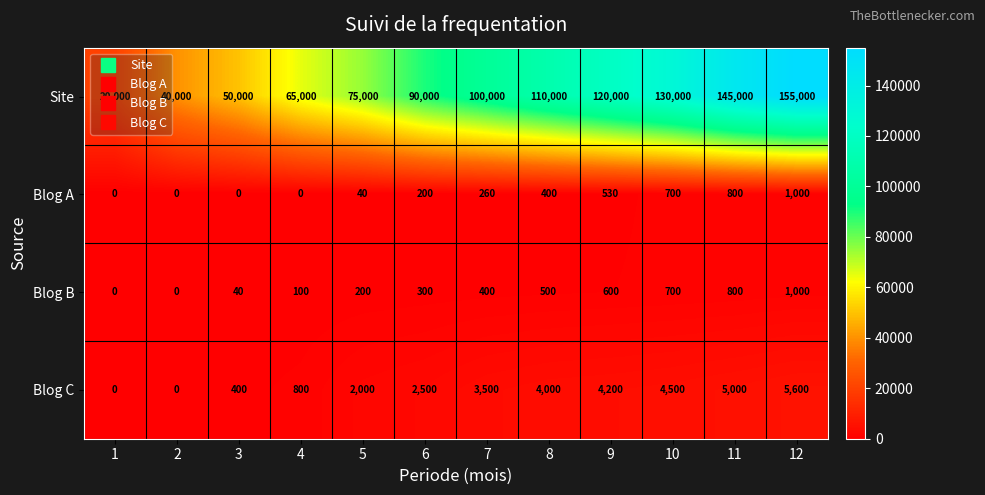

How many categories are shown in the chart?

12